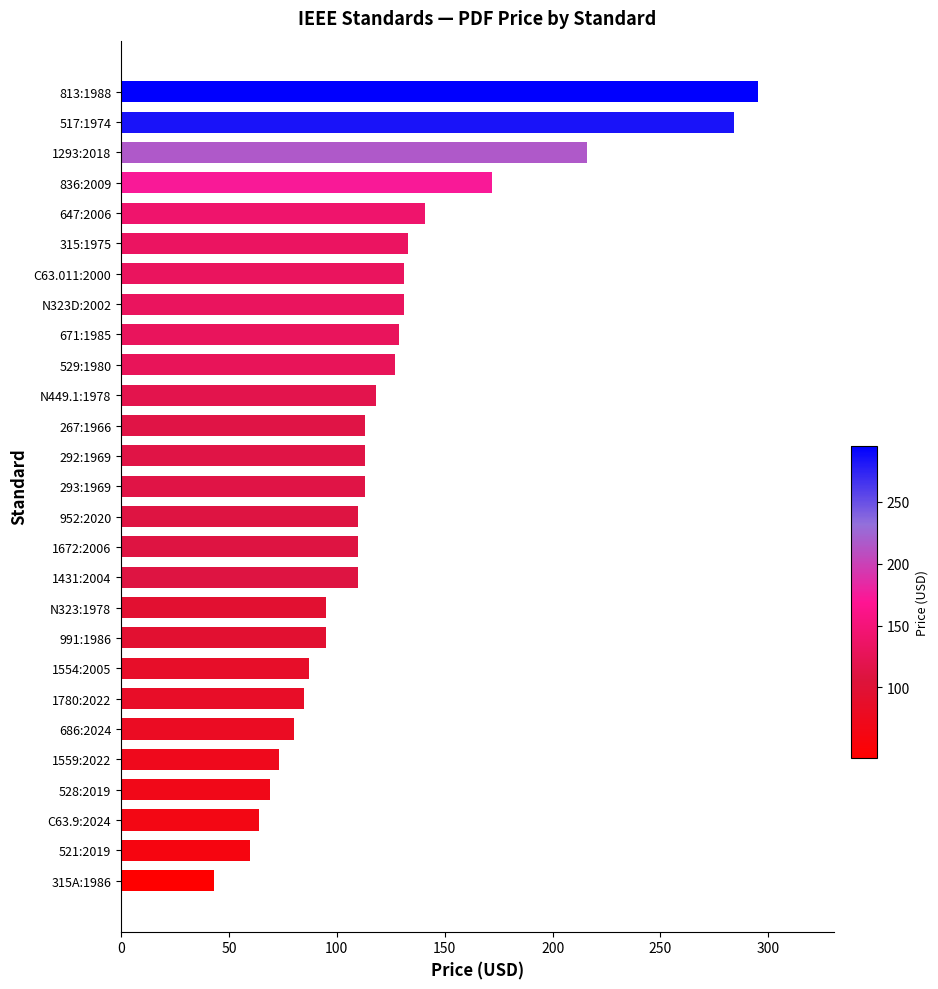

What is the ratio of the value at C63.011:2000 to the value at 293:1969?

1.2